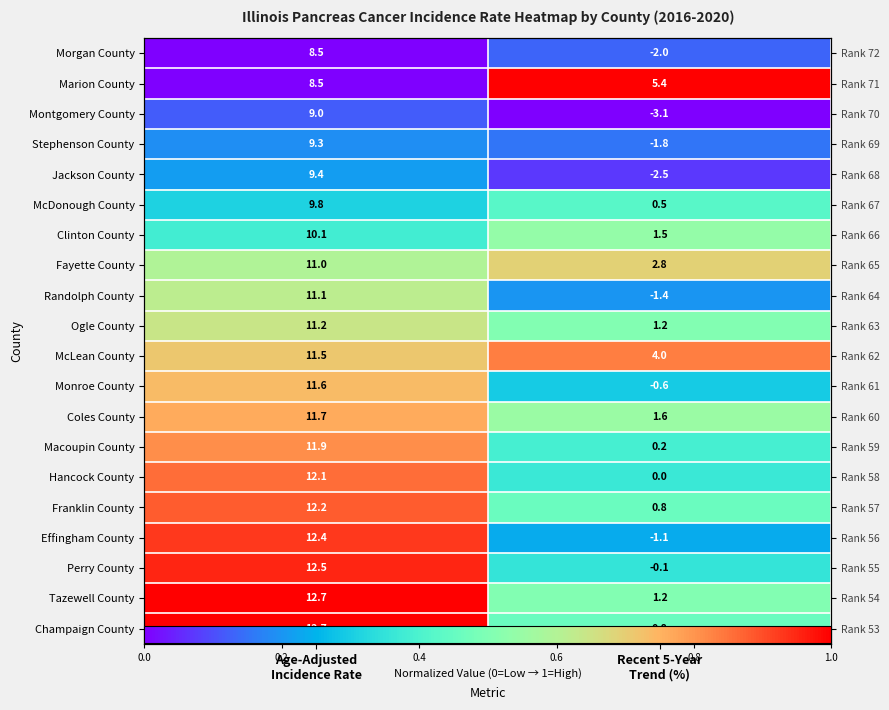

At which label is Ogle County closest to 0?

Recent 5-Year Trend (%)